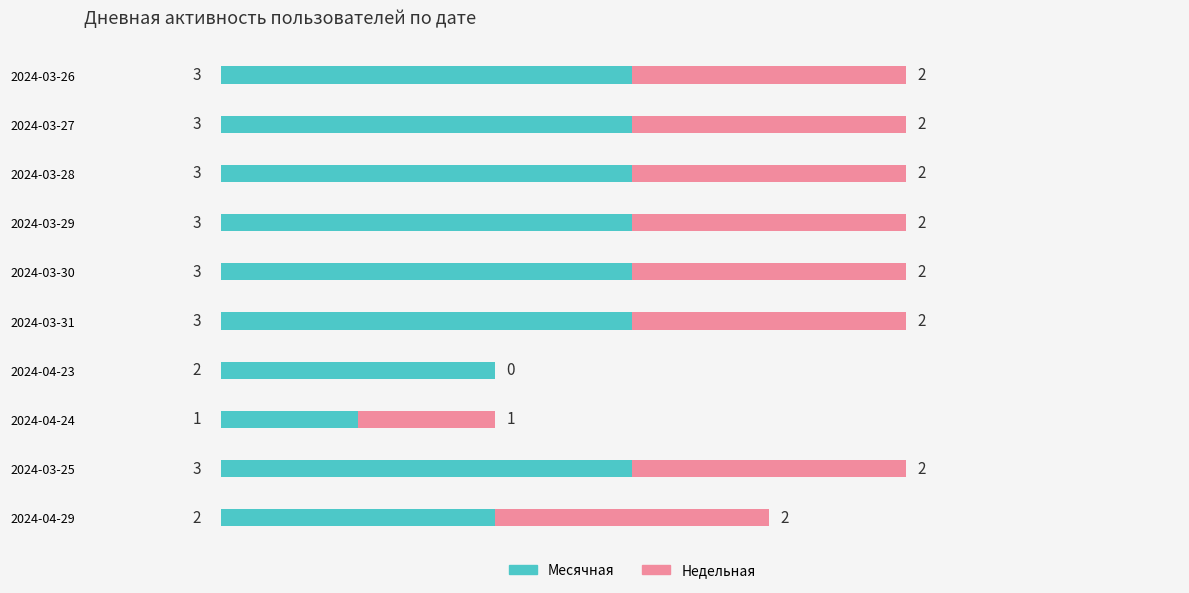

What is the sum of all Месячная values?

26